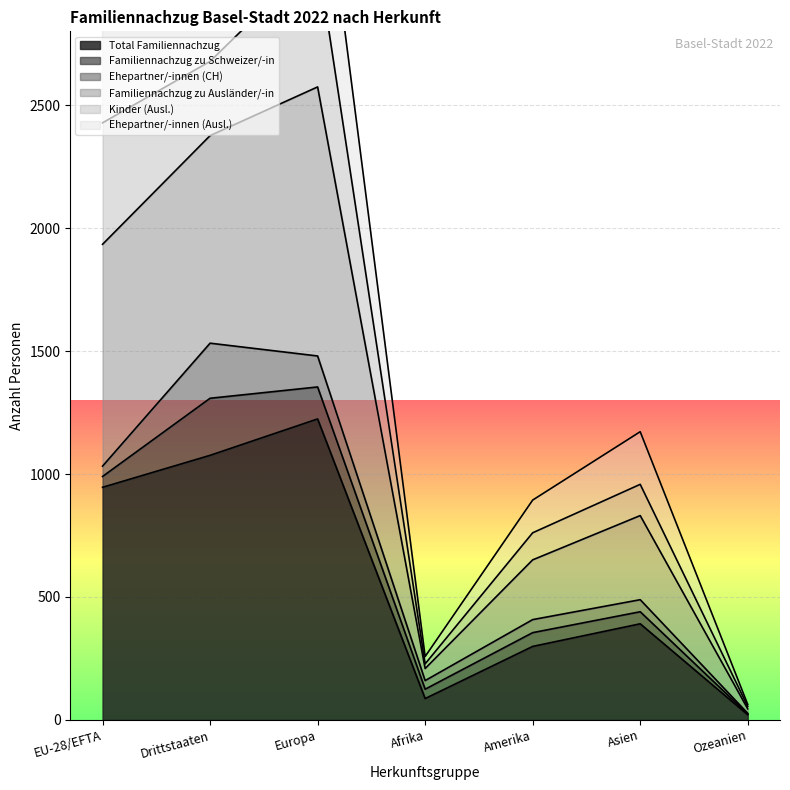

The Total Familiennachzug series shows 87 at Afrika. True or false?

True